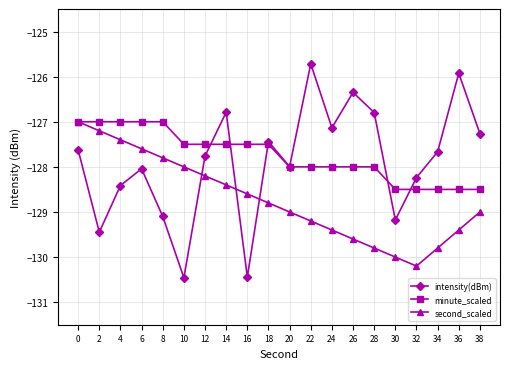

What is the approximate value of intensity(dBm) at 26?

-126.3